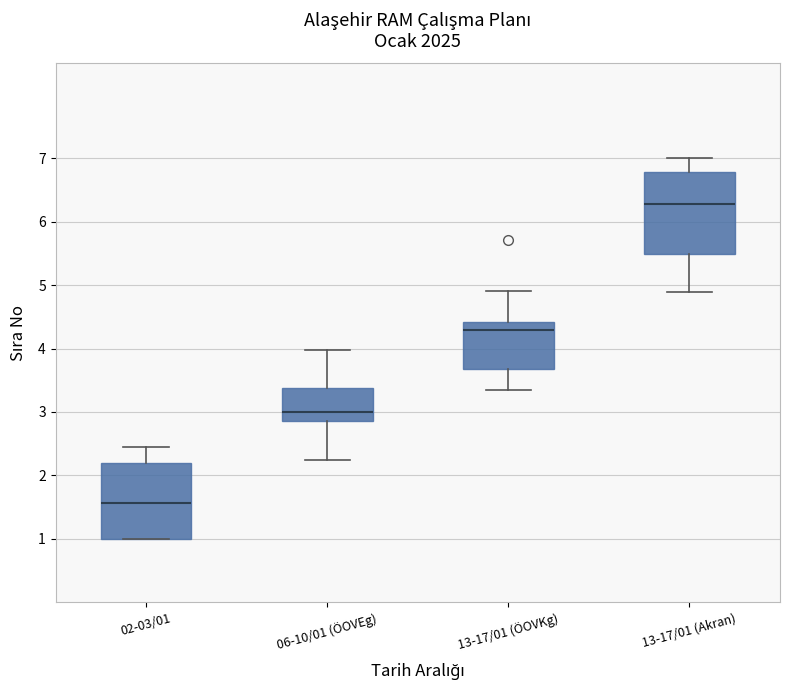

Reading left to right, read every box against the y-axis: the position of its median line, the range the box covers, and the ends of its whiskers. The values are not printed on the chart, so give them approximately, as read against the axis.

02-03/01: median 1.6, box 1.0 to 2.2, whiskers 1.0 to 2.4
06-10/01 (ÖOVEg): median 3.0, box 2.9 to 3.4, whiskers 2.2 to 4.0
13-17/01 (ÖOVKg): median 4.3, box 3.7 to 4.4, whiskers 3.3 to 4.9
13-17/01 (Akran): median 6.3, box 5.5 to 6.8, whiskers 4.9 to 7.0